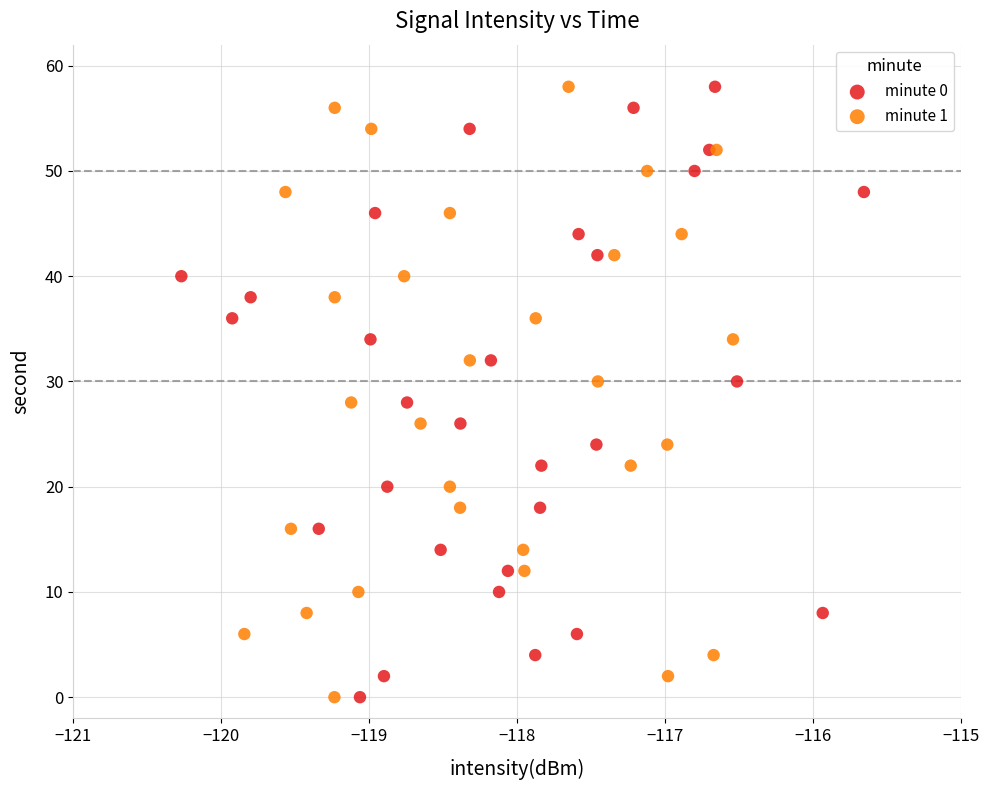

What are all the series names shown in the legend?

minute 0, minute 1